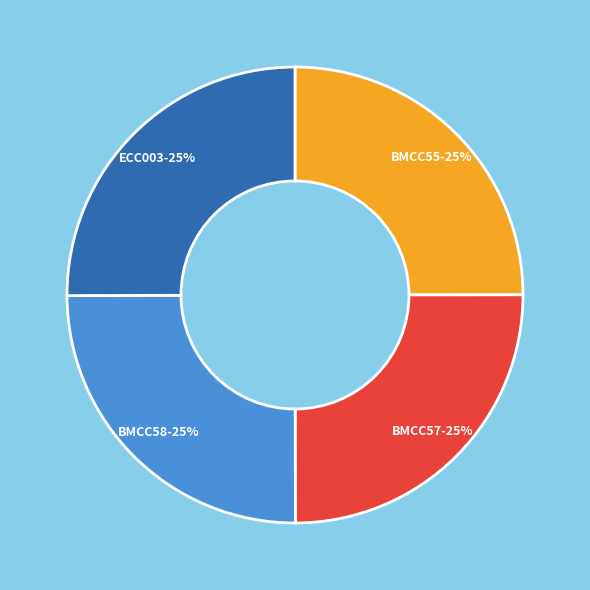

To the nearest percent, what is the average slice percentage?

25%